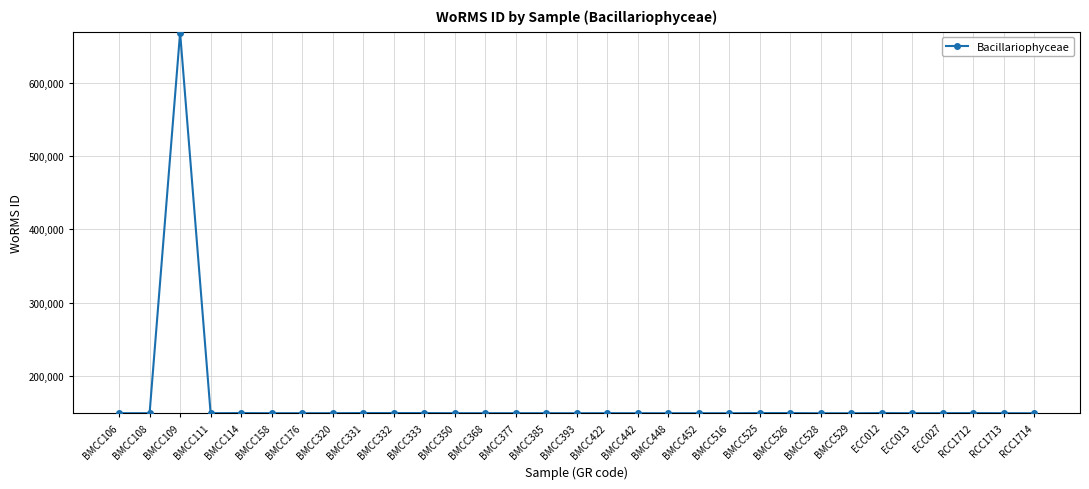

Count the number of data series in this chart.

1